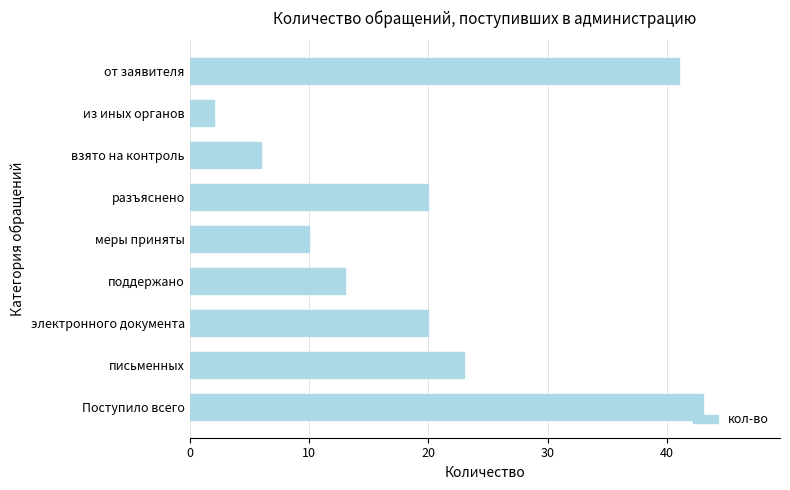

At which category does the chart reach its minimum across all series?

из иных органов